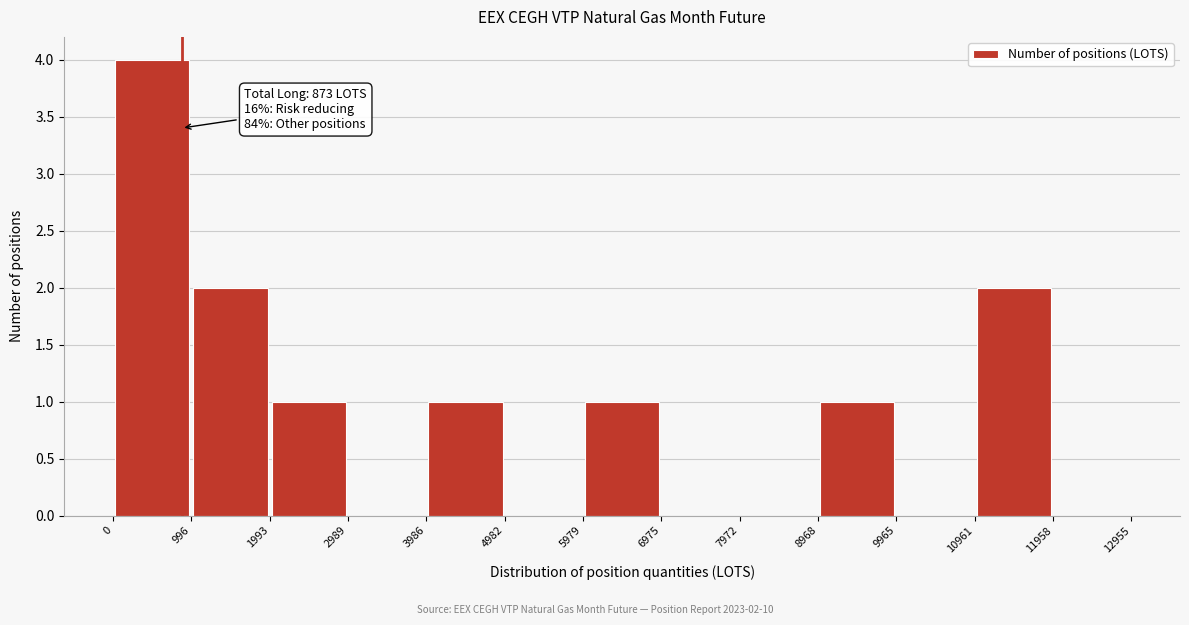

Over which range of the x-axis is the bar tallest?

0 to 996